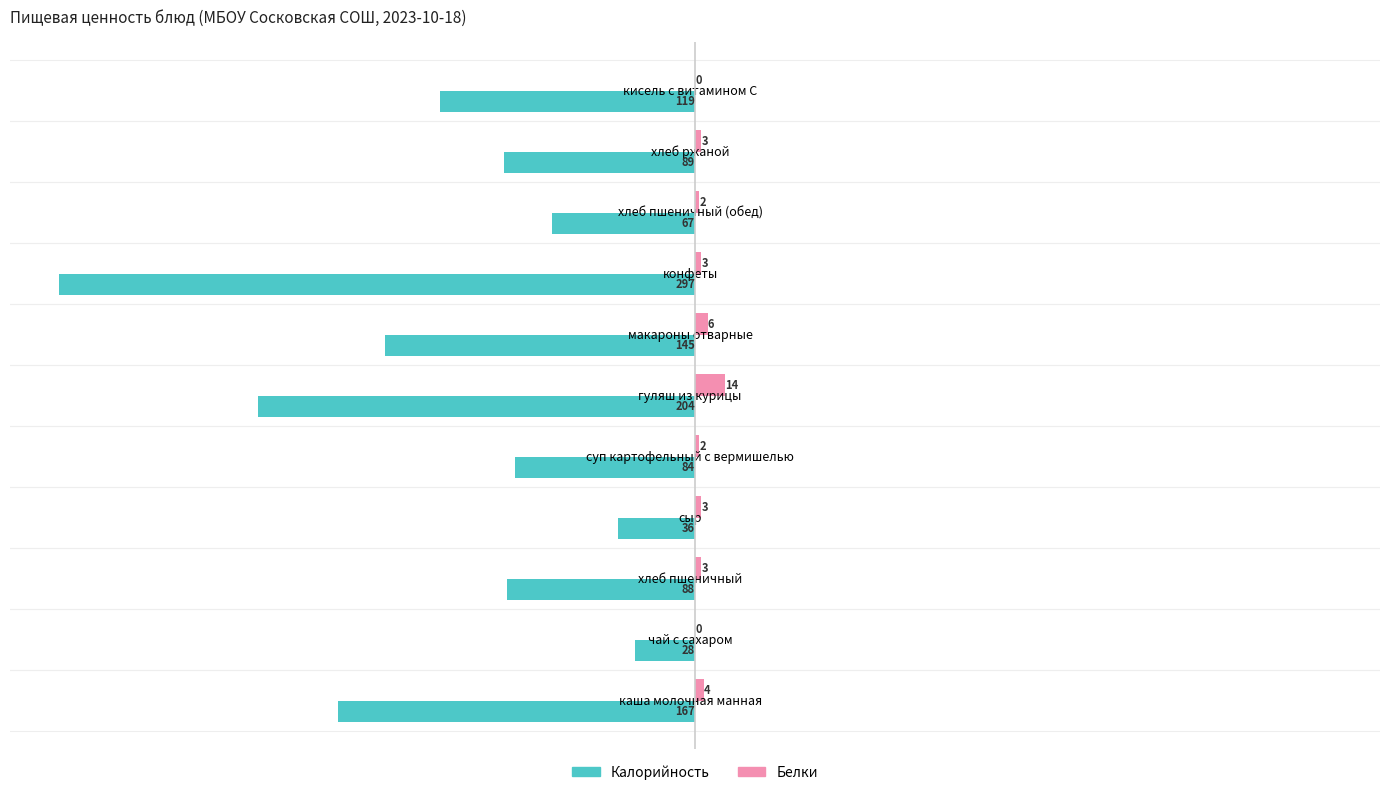

Which series changed the most between чай с сахаром and макароны отварные?

Калорийность